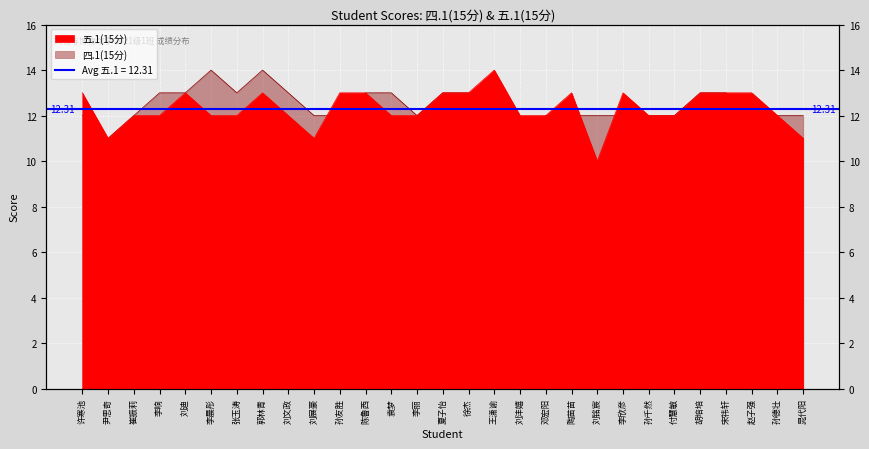

Is the value of 四.1(15分) at 郭林青 greater than the value of 五.1(15分) at 陶苗苗?

Yes